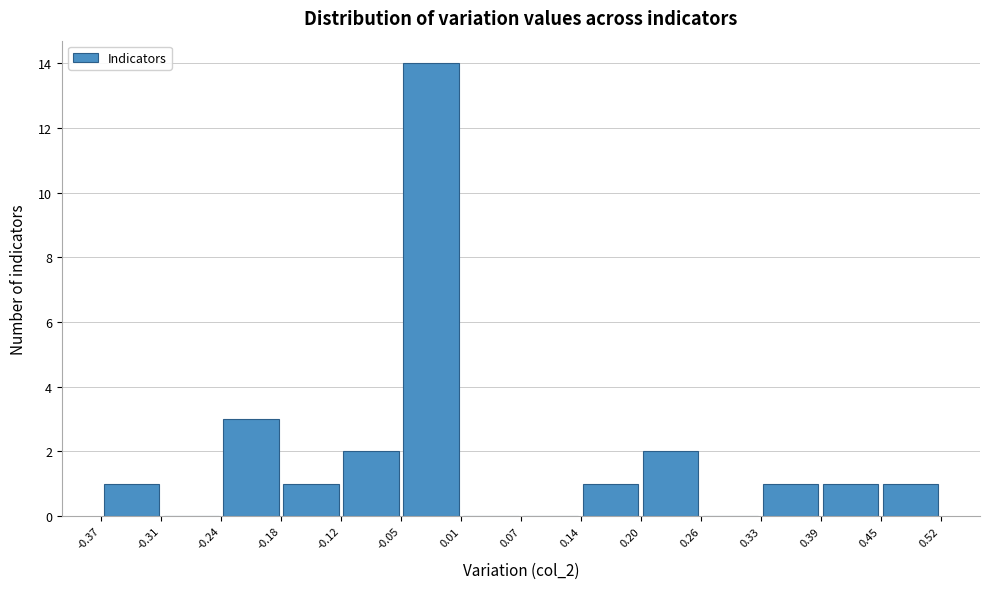

What is the height of the bar covering 0.45 to 0.52 on the x-axis? The values are not printed on the chart, so give them approximately, as read against the axis.

1